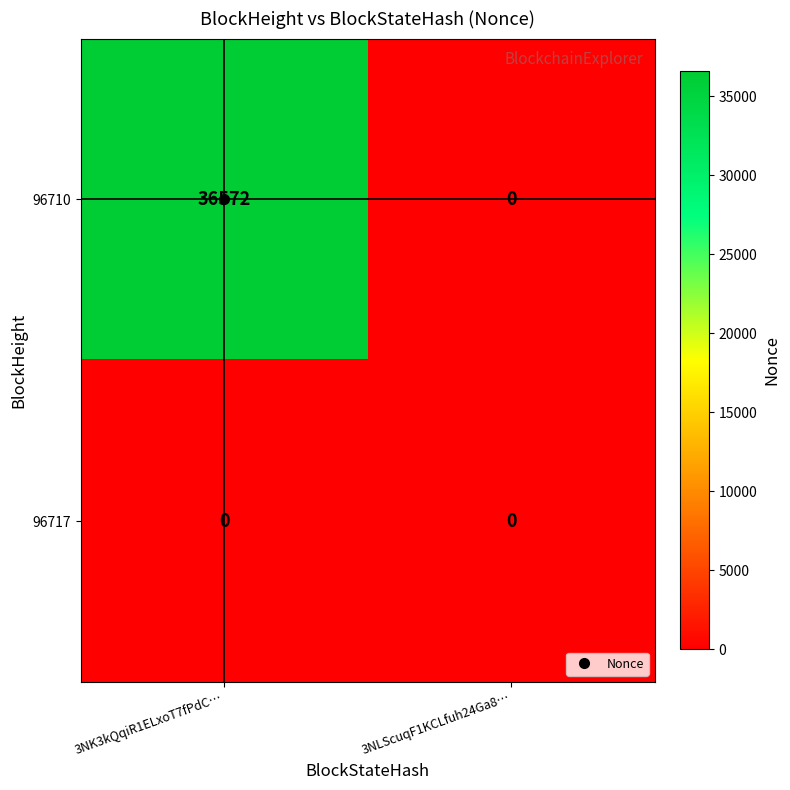

How many categories are shown in the chart?

2